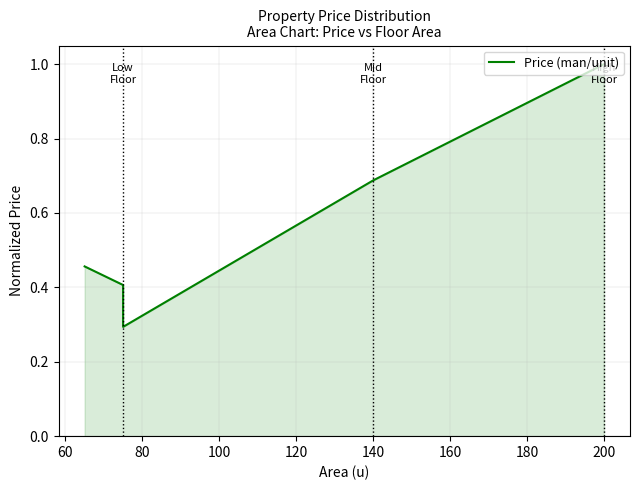

What is the value of the 4th point from the left?

0.7